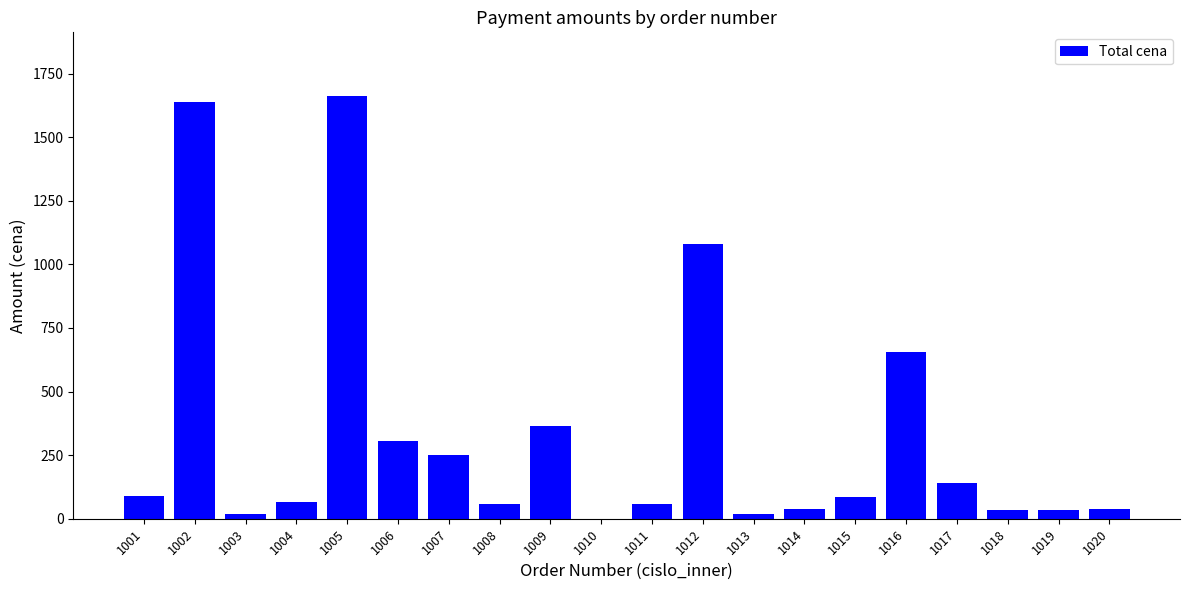

How many series are shown in this chart?

1